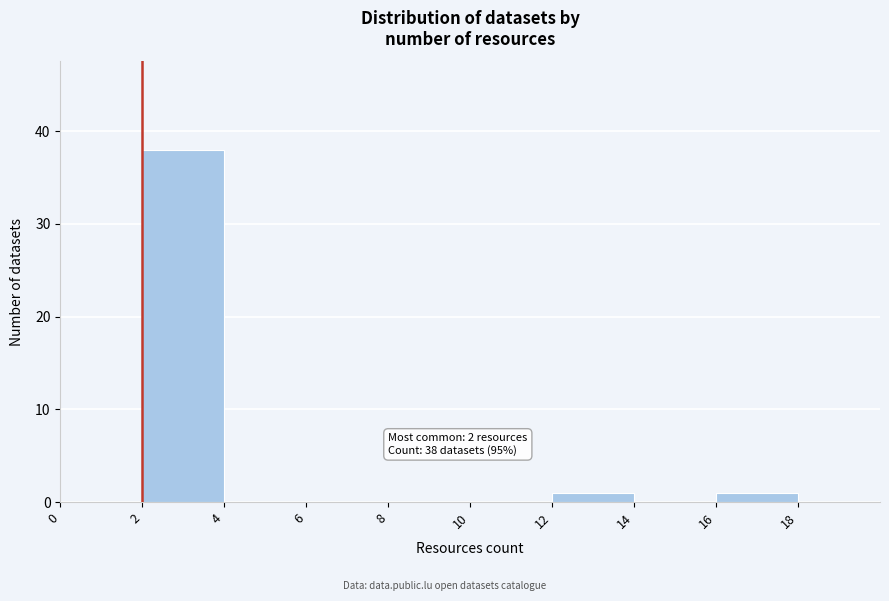

Which range on the x-axis has the tallest bar?

2 to 4